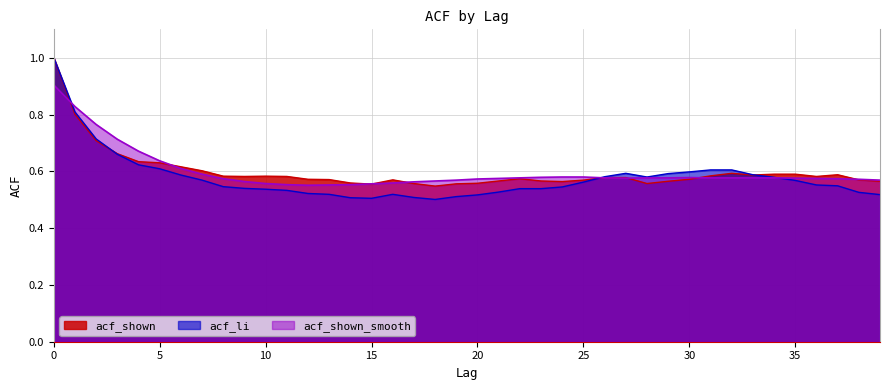

What is the value of the acf_shown_smooth point at the 17th from the left?

0.6